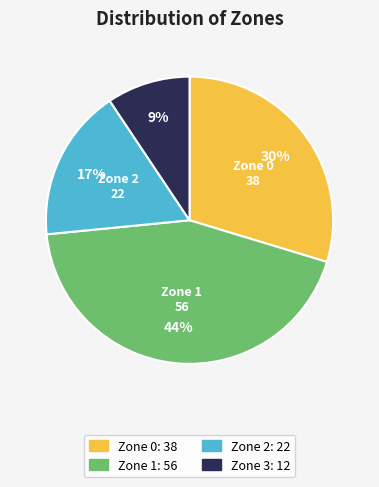

Is there a majority slice in this chart?

No